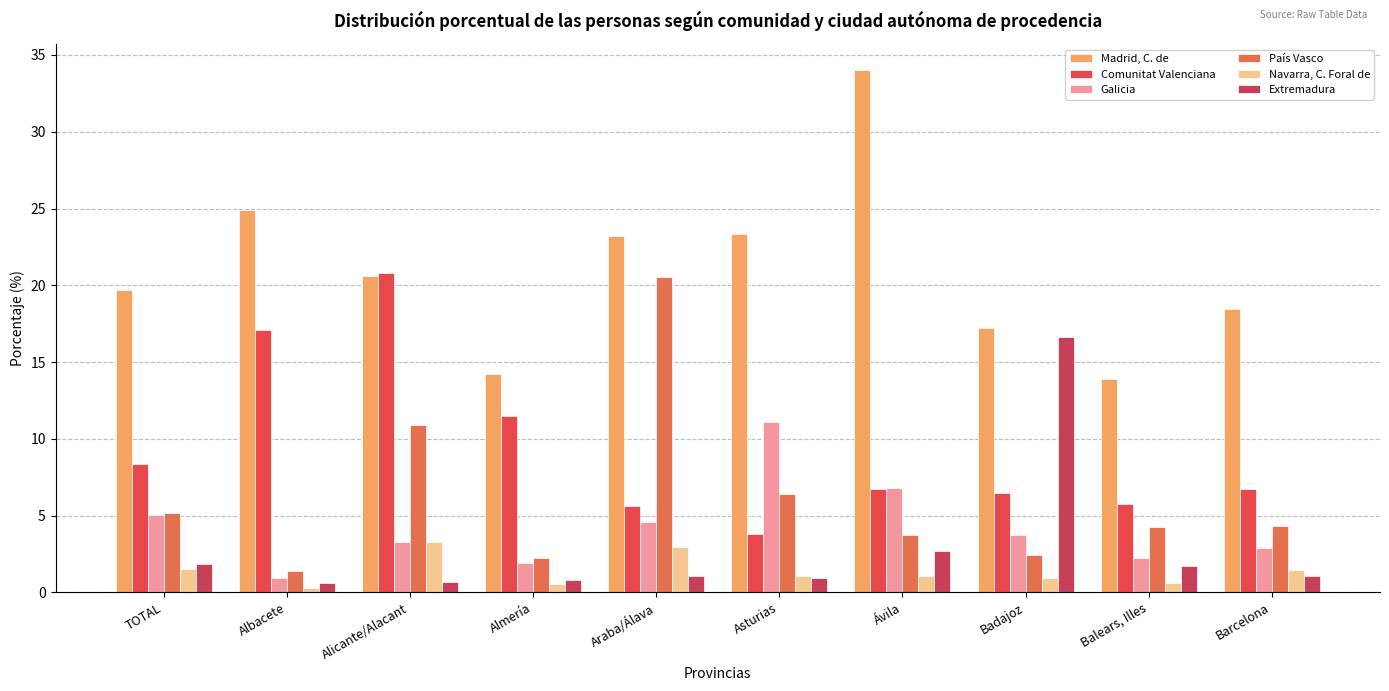

Which series has the largest total across all categories?

Madrid, C. de